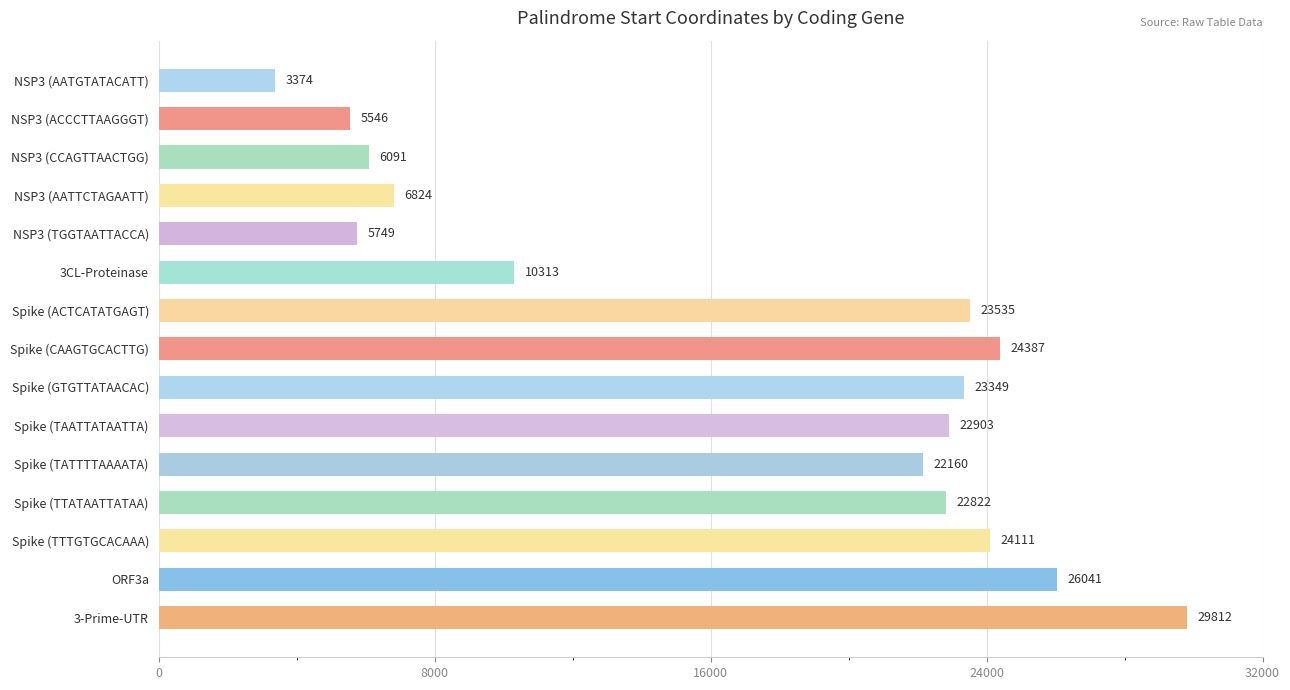

What is the average value?

17134